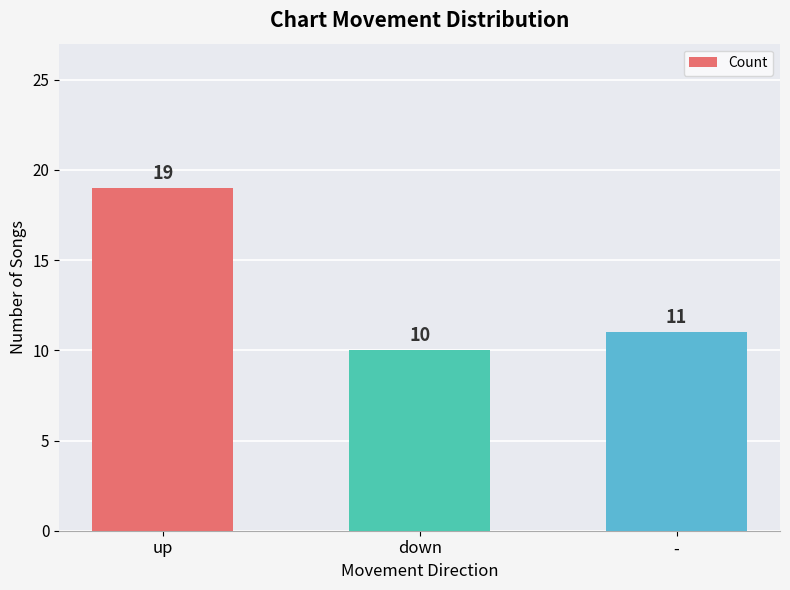

What position from the right is down?

2